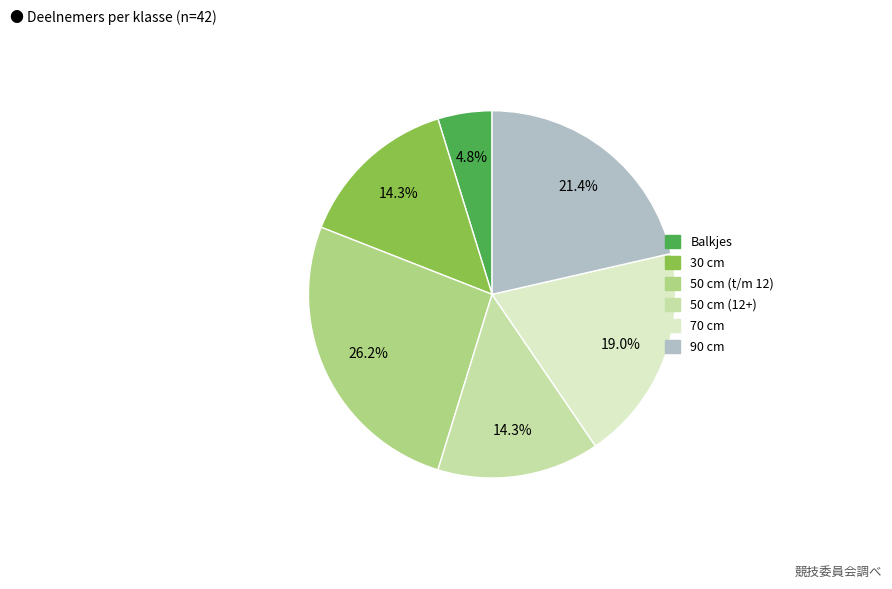

Is there any slice that represents more than half of the pie?

No